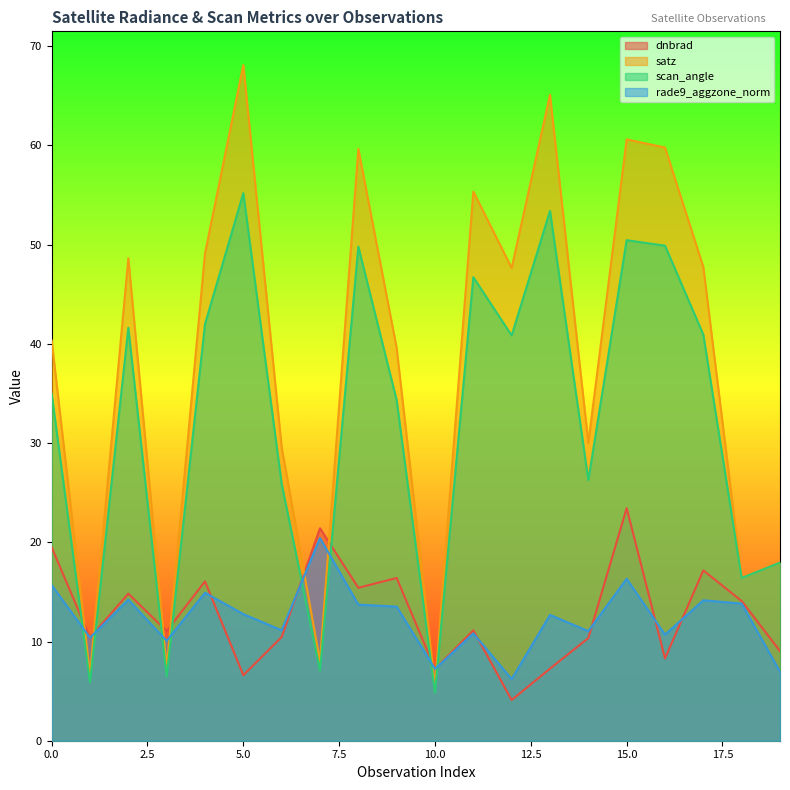

What is the sum of the scan_angle values at 6 and 18?

42.3